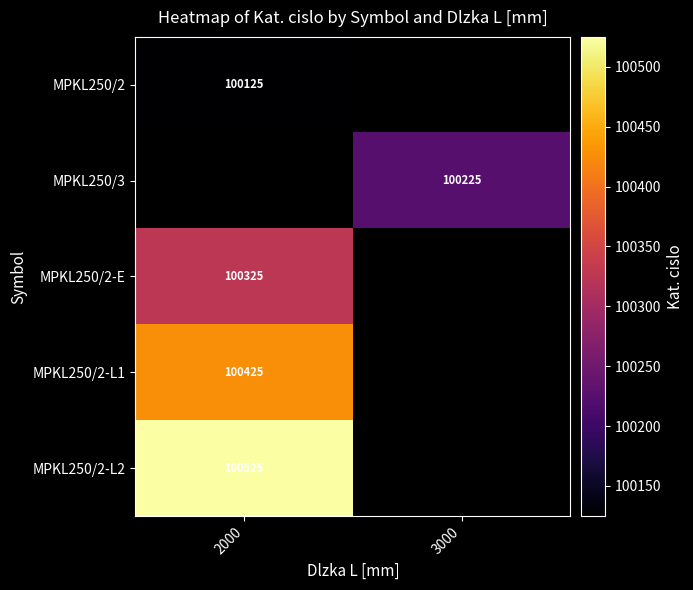

Is the value of MPKL250/2-L2 at 2000 greater than the value of MPKL250/2-E at 2000?

Yes